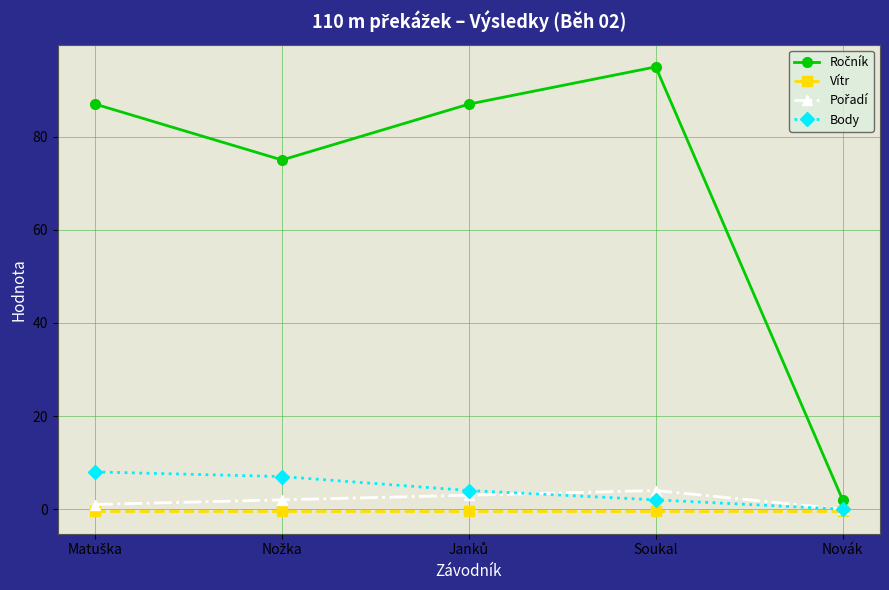

What is the difference between the maximum and minimum values in the Body series?

8.0